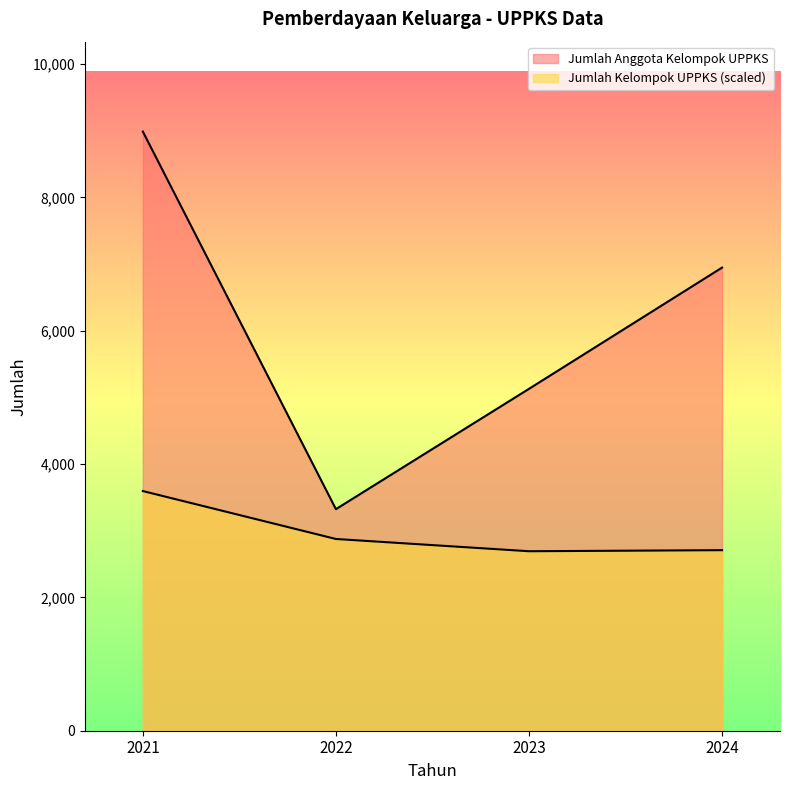

Read the Jumlah Kelompok UPPKS value at 2022.

2876.5